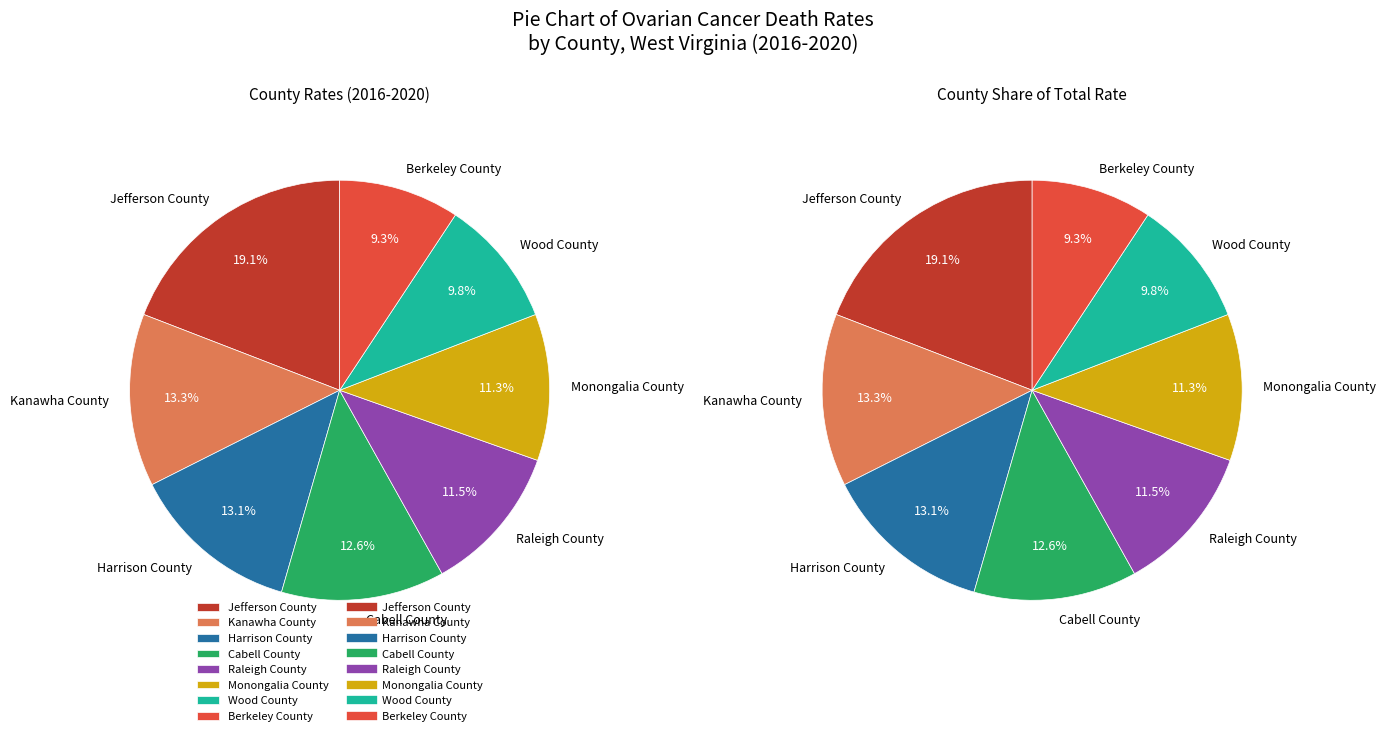

Does Jefferson County represent more than half of the total?

No